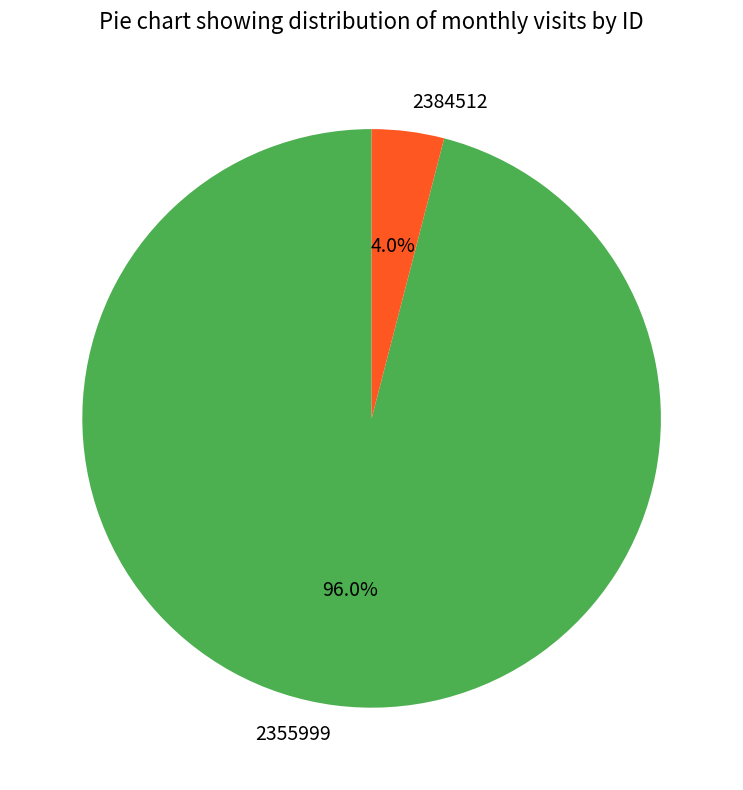

What percentage is the 2355999 slice, to the nearest percent?

96%